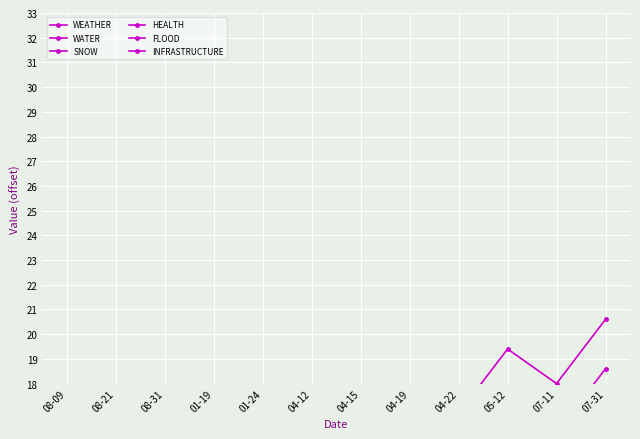

Reading left to right, what are all the values shown in this chart?

WEATHER: 08-09=10.0	08-21=10.6	08-31=11.2	01-19=11.8	01-24=12.4	04-12=13.0	04-15=13.6	04-19=14.2	04-22=12.8	05-12=13.4	07-11=16.0	07-31=16.6
WATER: 08-09=8.0	08-21=6.6	08-31=7.2	01-19=7.8	01-24=8.4	04-12=11.0	04-15=11.6	04-19=10.2	04-22=12.8	05-12=11.4	07-11=12.0	07-31=12.6
SNOW: 08-09=4.0	08-21=4.6	08-31=5.2	01-19=5.8	01-24=6.4	04-12=9.0	04-15=9.6	04-19=8.2	04-22=10.8	05-12=9.4	07-11=10.0	07-31=10.6
HEALTH: 08-09=2.0	08-21=2.6	08-31=5.2	01-19=3.8	01-24=4.4	04-12=5.0	04-15=5.6	04-19=6.2	04-22=6.8	05-12=9.4	07-11=8.0	07-31=8.6
FLOOD: 08-09=12.0	08-21=10.6	08-31=13.2	01-19=11.8	01-24=12.4	04-12=15.0	04-15=15.6	04-19=14.2	04-22=16.8	05-12=17.4	07-11=16.0	07-31=18.6
INFRASTRUCTURE: 08-09=14.0	08-21=14.6	08-31=15.2	01-19=15.8	01-24=14.4	04-12=15.0	04-15=15.6	04-19=16.2	04-22=16.8	05-12=19.4	07-11=18.0	07-31=20.6